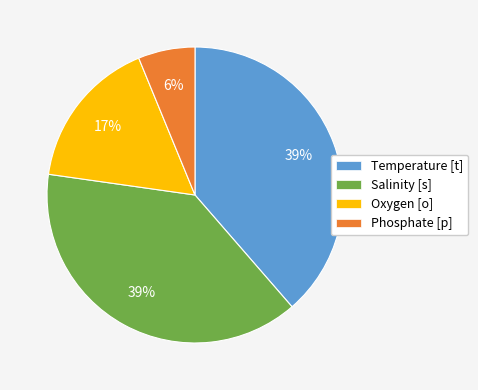

Is there a majority slice in this chart?

No